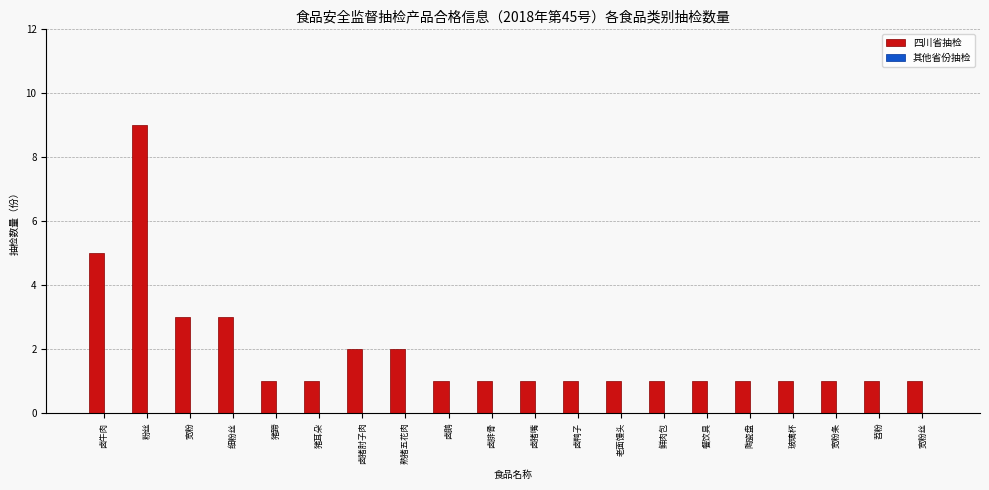

The chart shows a value of 1 at 猪蹄. True or false?

True